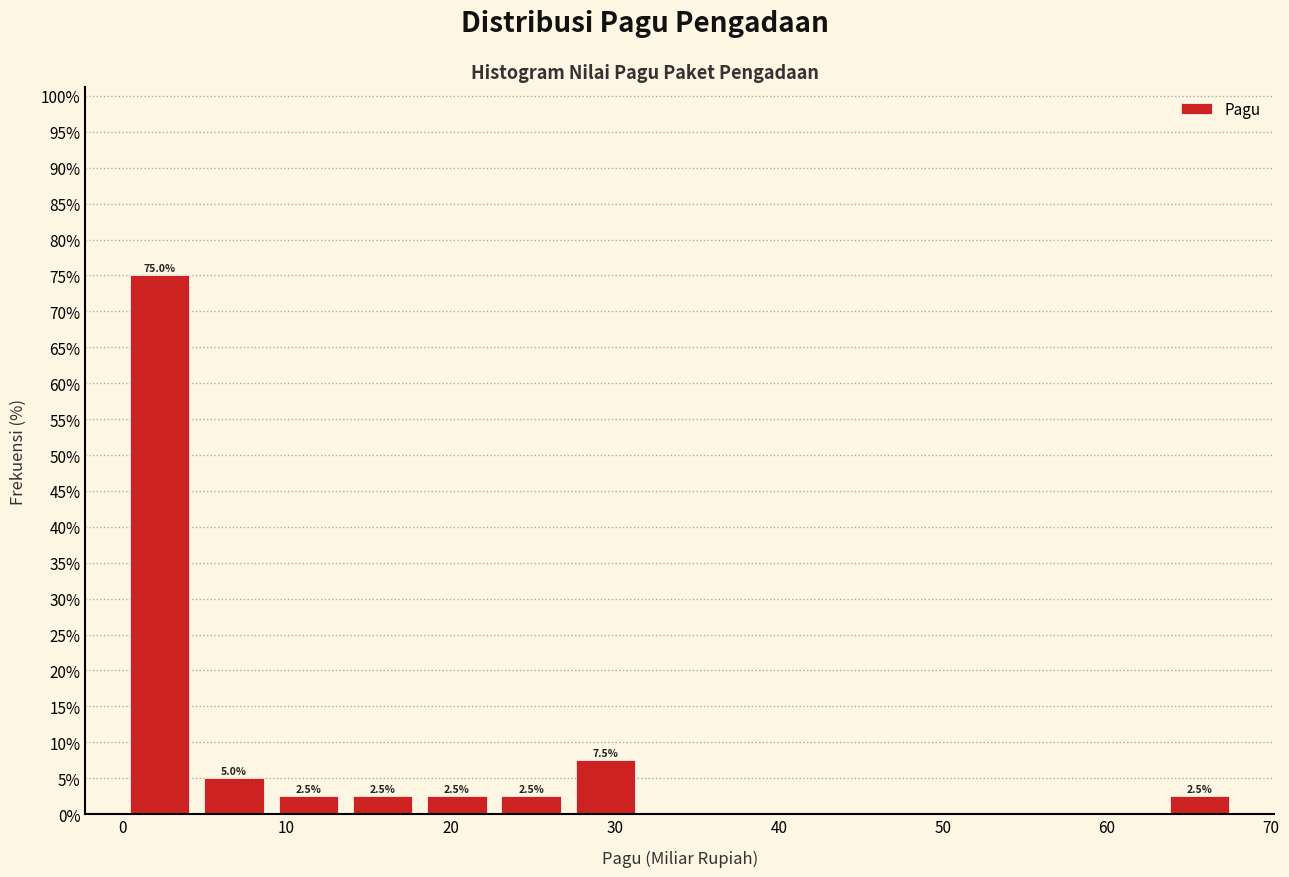

Which range on the x-axis has the tallest bar?

0 to 5